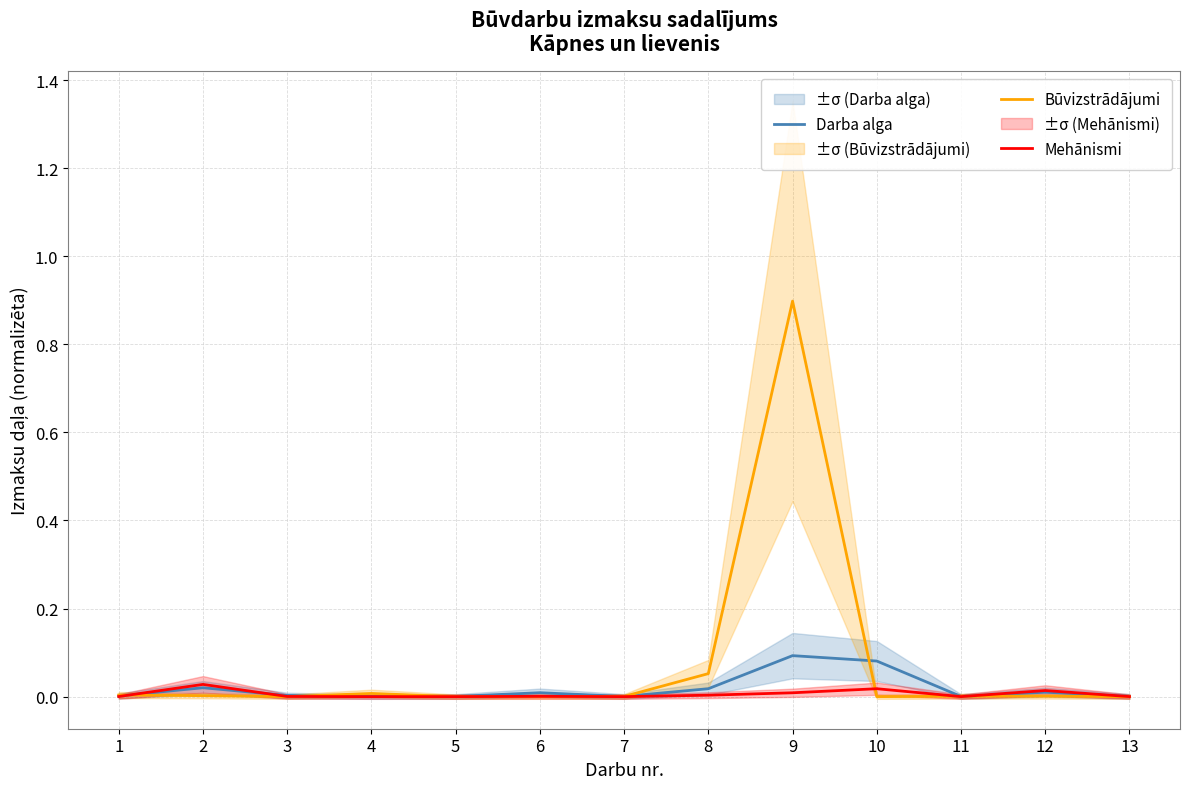

What is the sum of all Būvizstrādājumi values?

1.0